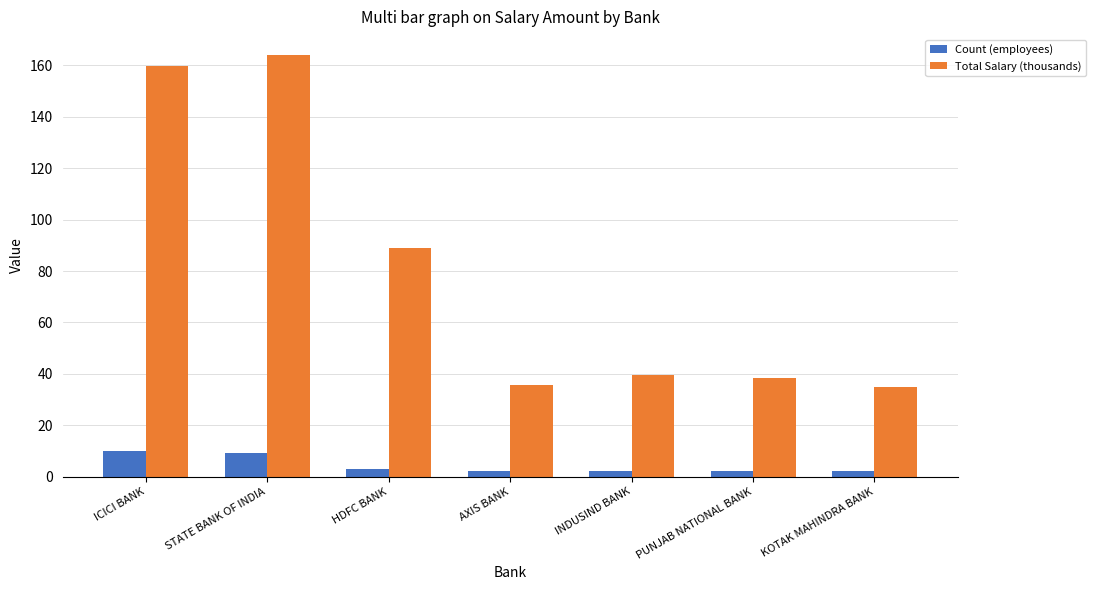

Reading right to left, what are all the values shown in this chart?

Count (employees): 2.0	2.0	2.0	2.0	3.0	9.0	10.0
Total Salary (thousands): 34.7	38.5	39.7	35.7	89.0	164.0	159.8